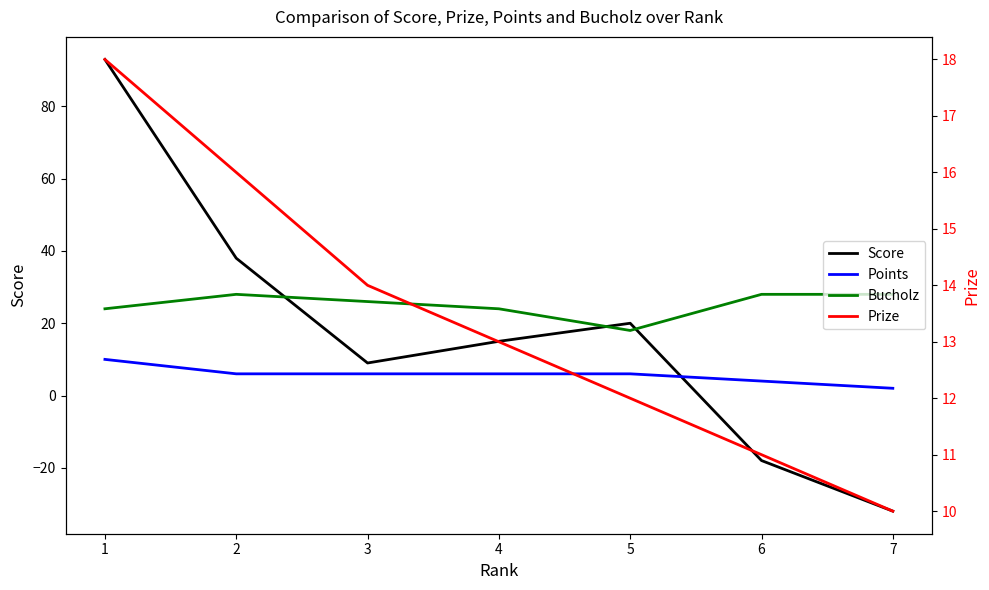

What is the maximum value for Points?

10